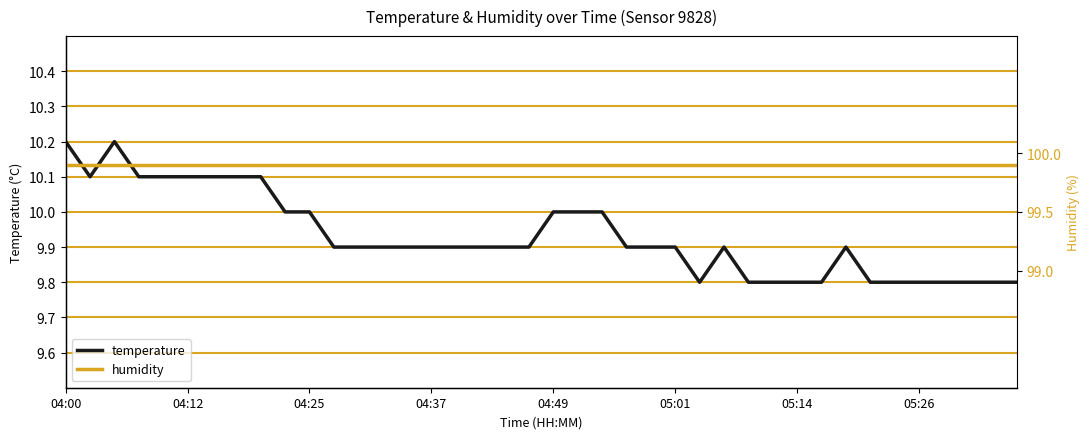

Is this an area chart (filled region under the line)?

No